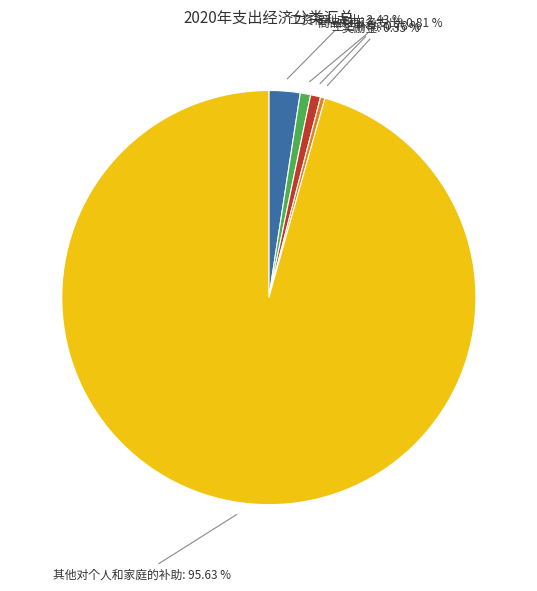

Is it true that 生活补助 is 11% of the pie?

False